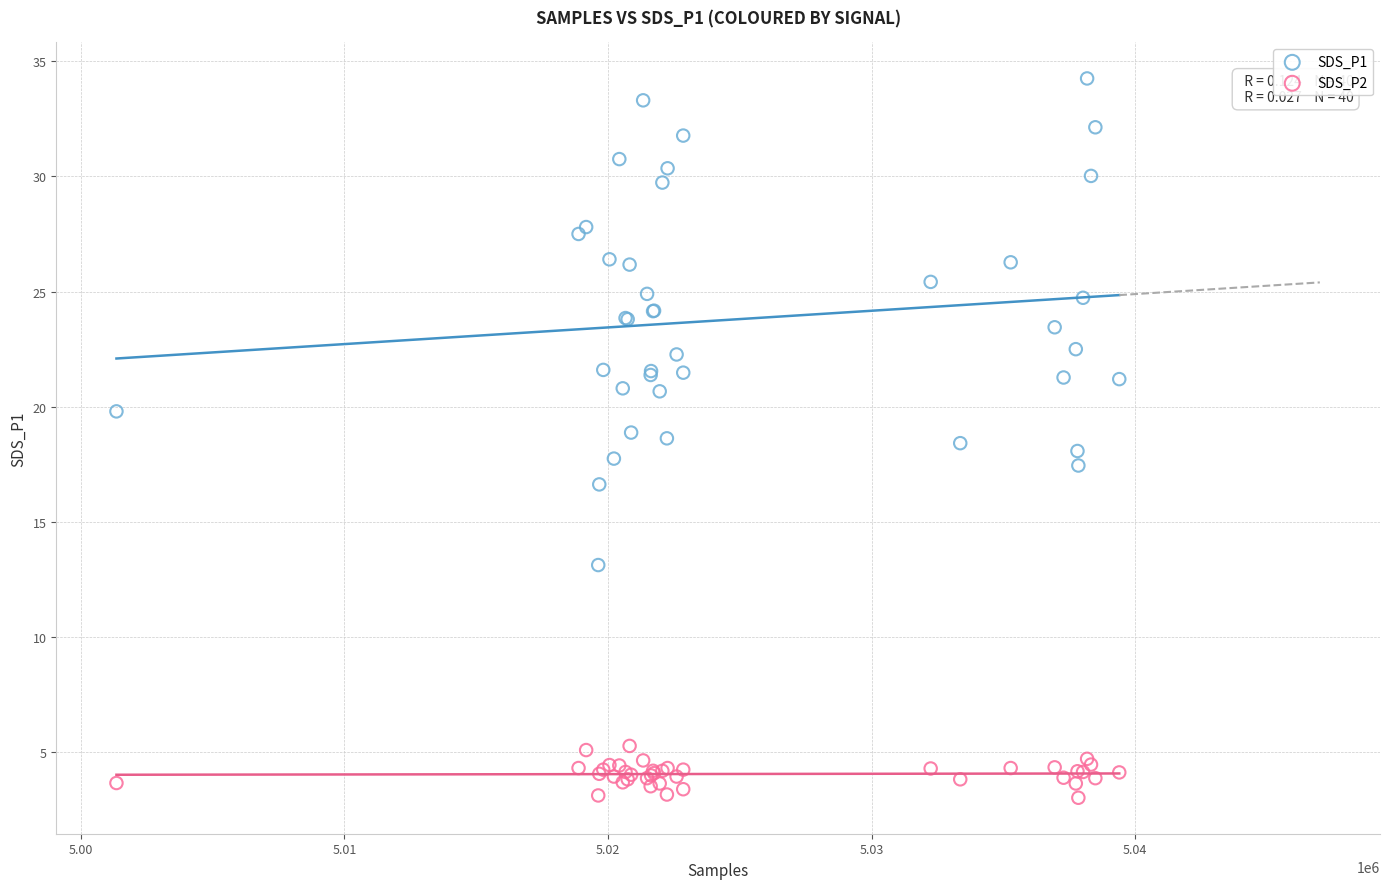

Which series has the widest spread of Y values?

SDS_P1